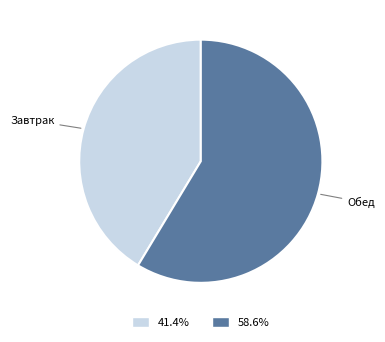

Is it true that Завтрак is 52% of the pie?

False